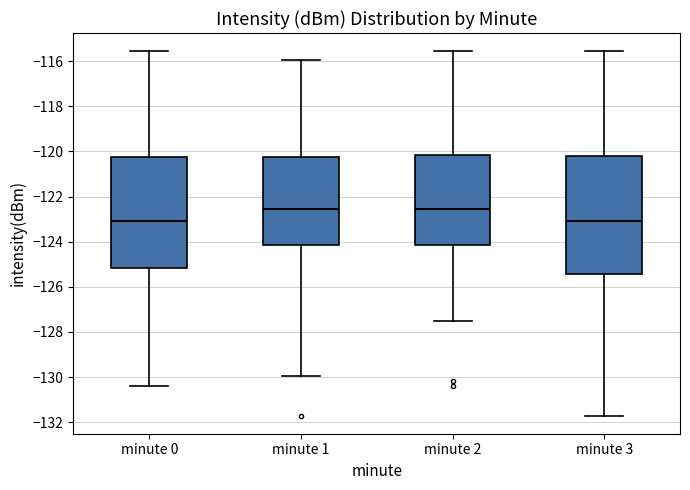

Reading left to right, transcribe this box plot: for each box, give where its median line is, the range the box spans, and where its two whiskers end, as read against the y-axis. The values are not printed on the chart, so give them approximately, as read against the axis.

minute 0: median -123.0, box -125.2 to -120.2, whiskers -130.4 to -115.6
minute 1: median -122.6, box -124.2 to -120.2, whiskers -130.0 to -116.0
minute 2: median -122.6, box -124.2 to -120.2, whiskers -127.6 to -115.6
minute 3: median -123.0, box -125.4 to -120.2, whiskers -131.8 to -115.6